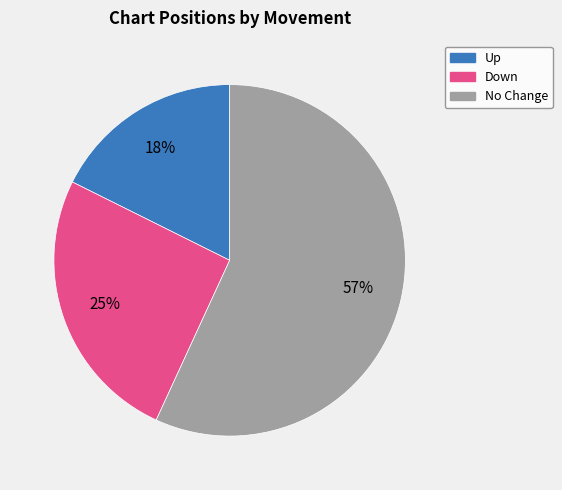

To the nearest percent, what is the difference between the largest and smallest slice percentages?

39%